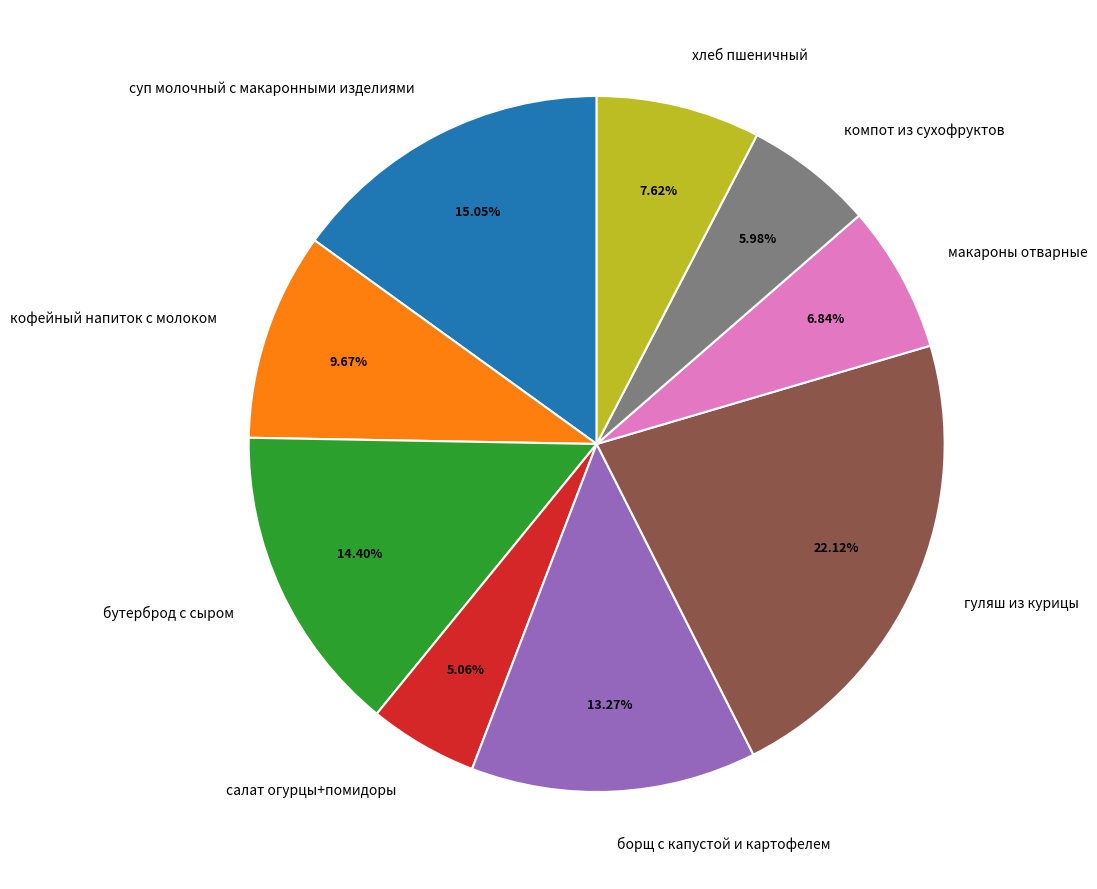

Is it true that гуляш из курицы is 9% of the pie?

False